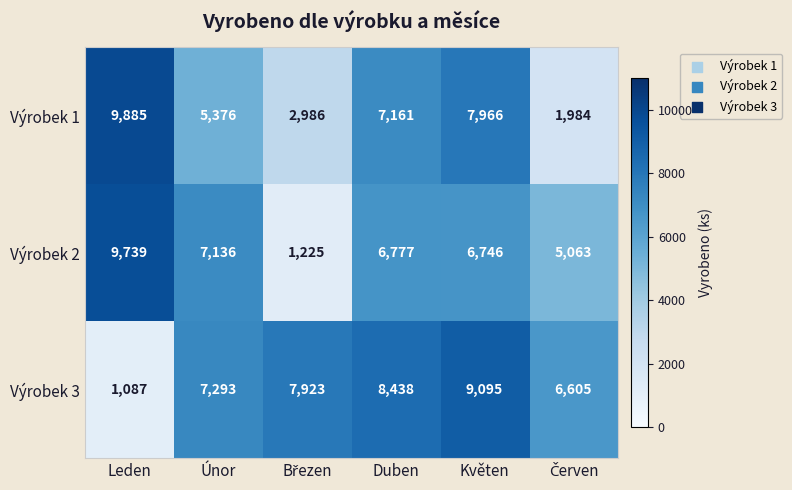

What is the maximum value shown in the chart?

9885